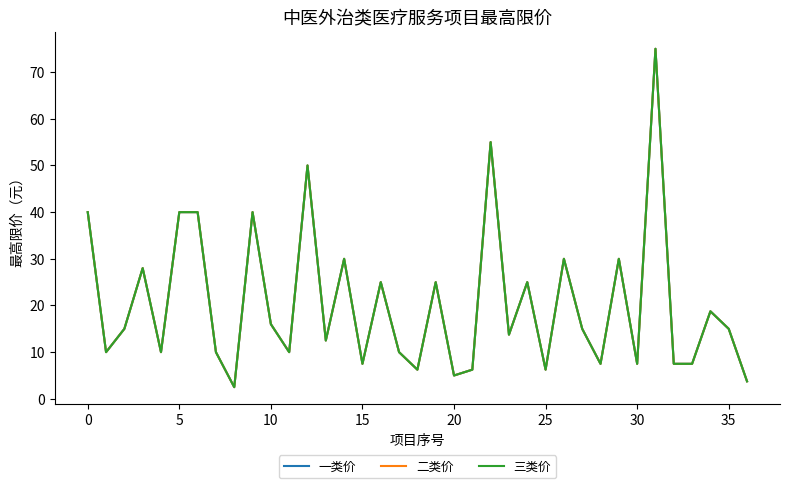

Does the chart display data point markers on the line(s)?

No